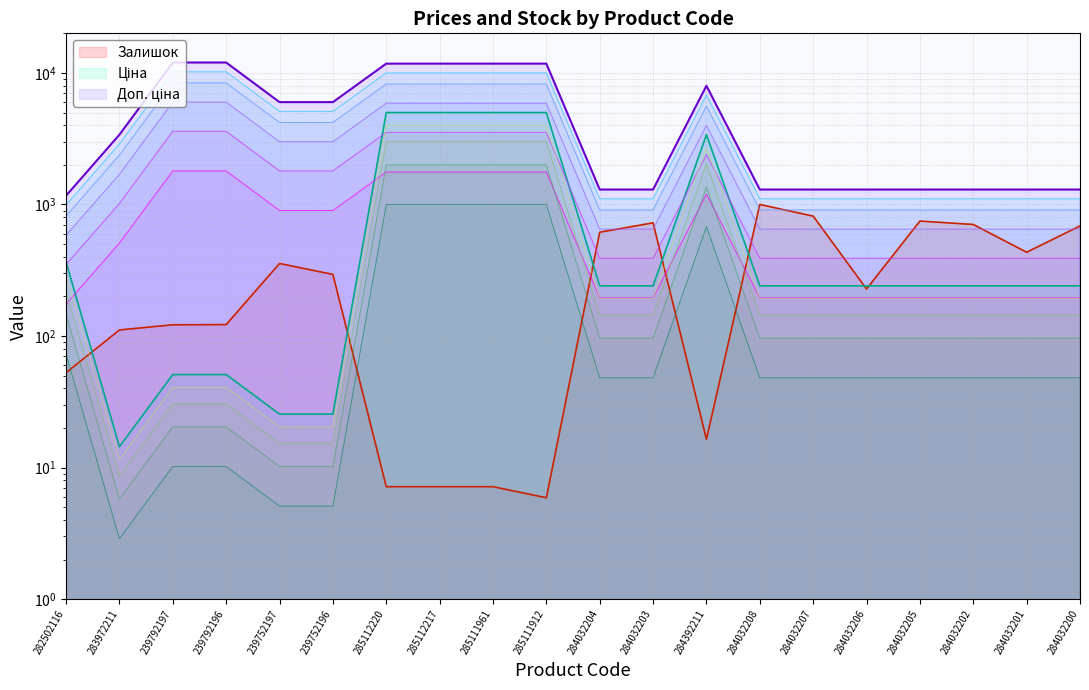

Reading left to right, what are all the values shown in this chart?

Ціна: 365.8	14.4	51.0	51.0	25.5	25.5	5000.0	5000.0	5000.0	5000.0	240.9	240.9	3394.9	240.9	240.9	240.9	240.9	240.9	240.9	240.9
Доп. ціна: 1166.5	3393.3	12000.0	12000.0	6000.0	6000.0	11766.6	11766.6	11766.6	11766.6	1299.3	1299.3	7989.3	1299.3	1299.3	1299.3	1299.3	1299.3	1299.3	1299.3
Залишок: 52.7	111.3	121.8	122.2	356.1	294.1	7.2	7.2	7.2	5.9	615.3	725.2	16.4	1000.0	815.8	228.0	748.0	705.0	433.6	686.9